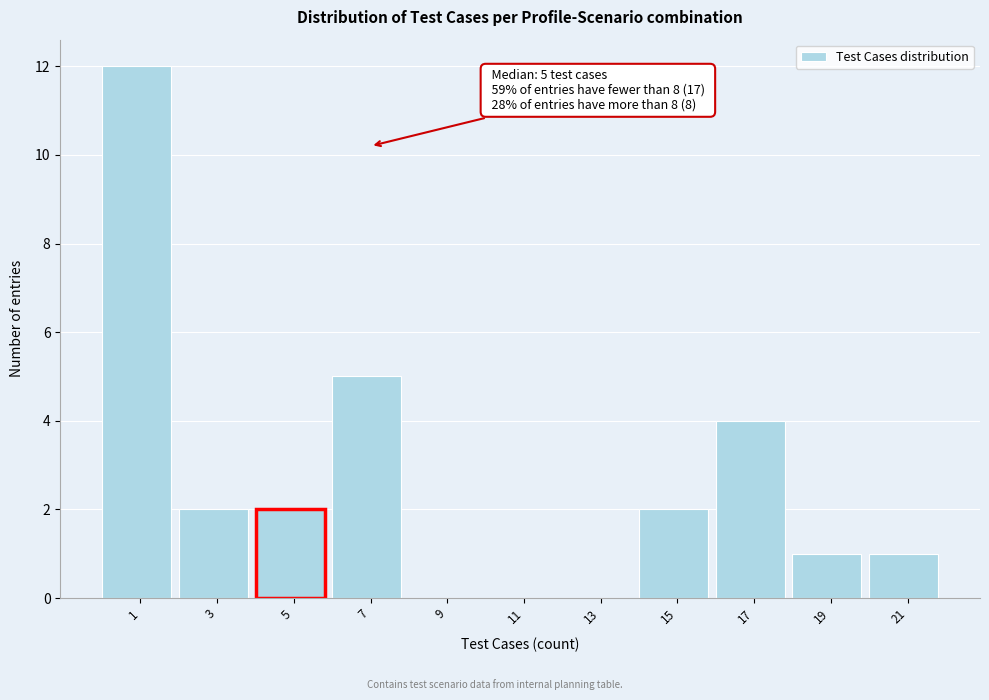

Reading left to right, extract all data points from this chart.

1=12	3=2	5=2	7=5	9=0	11=0	13=0	15=2	17=4	19=1	21=1